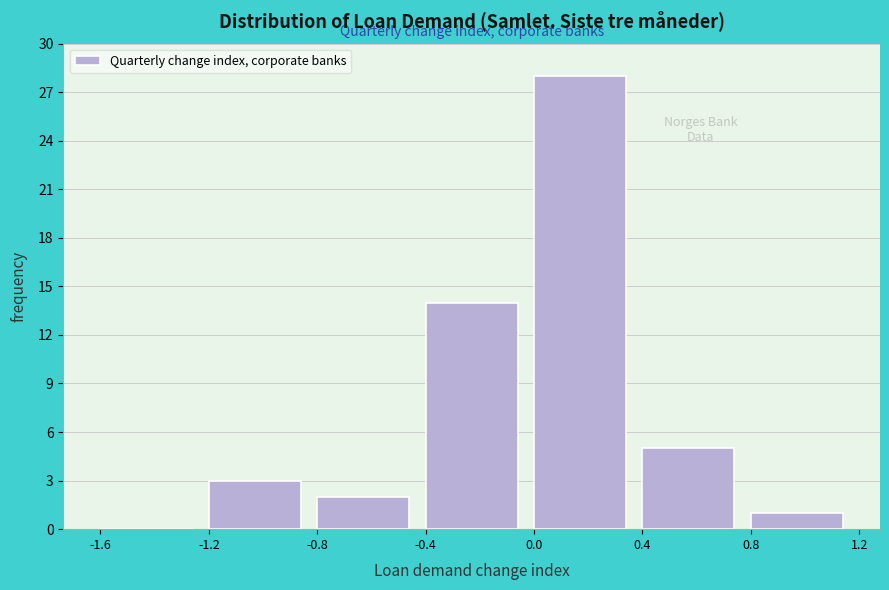

What is the height of the bar covering -0.4 to 0.0 on the x-axis? The values are not printed on the chart, so give them approximately, as read against the axis.

14